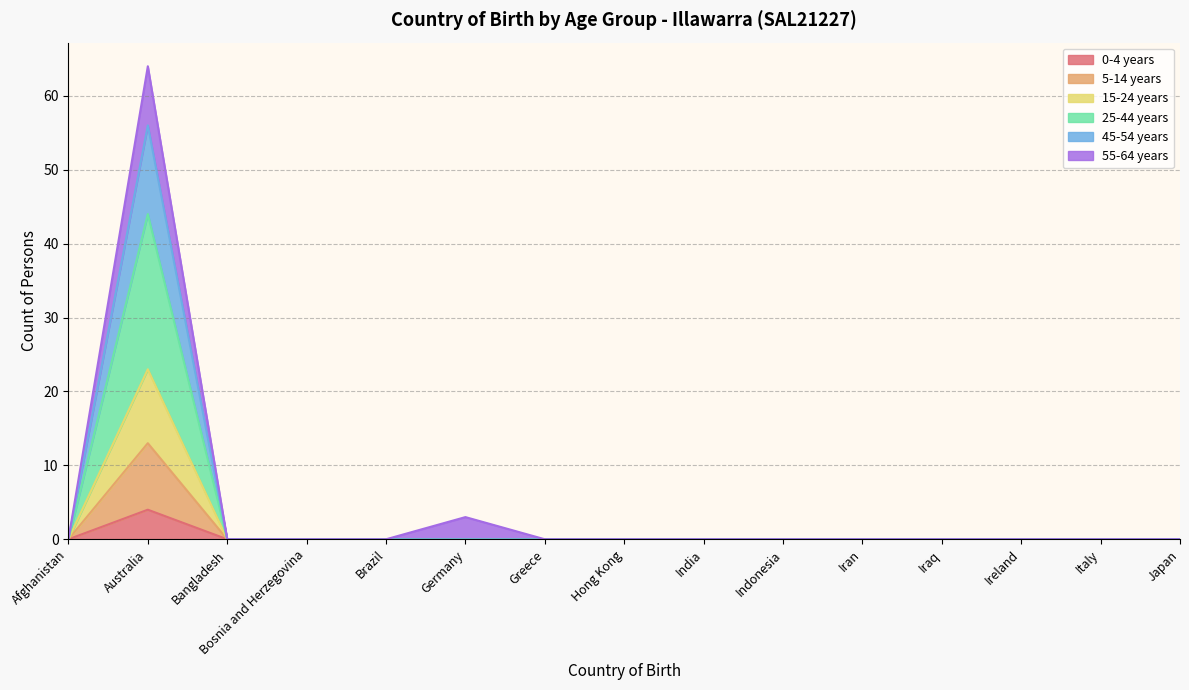

How many values in the 15-24 years series exceed 0?

1